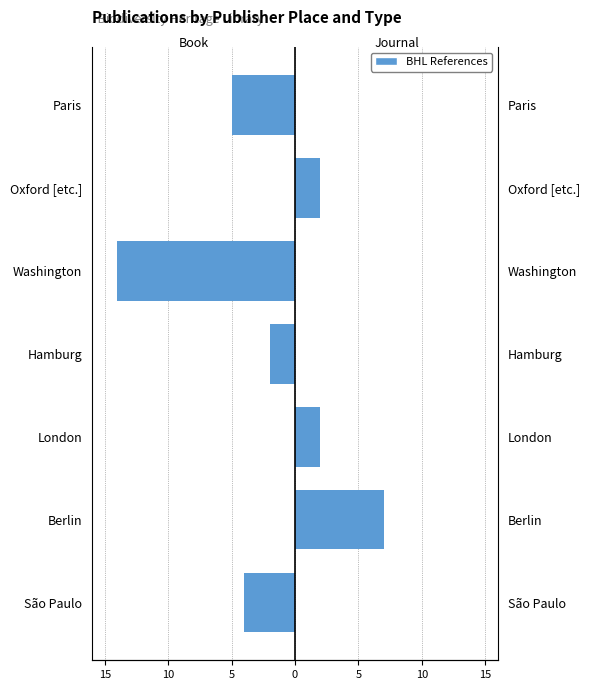

What is the difference between the second highest and second lowest values in the Journal series?

2